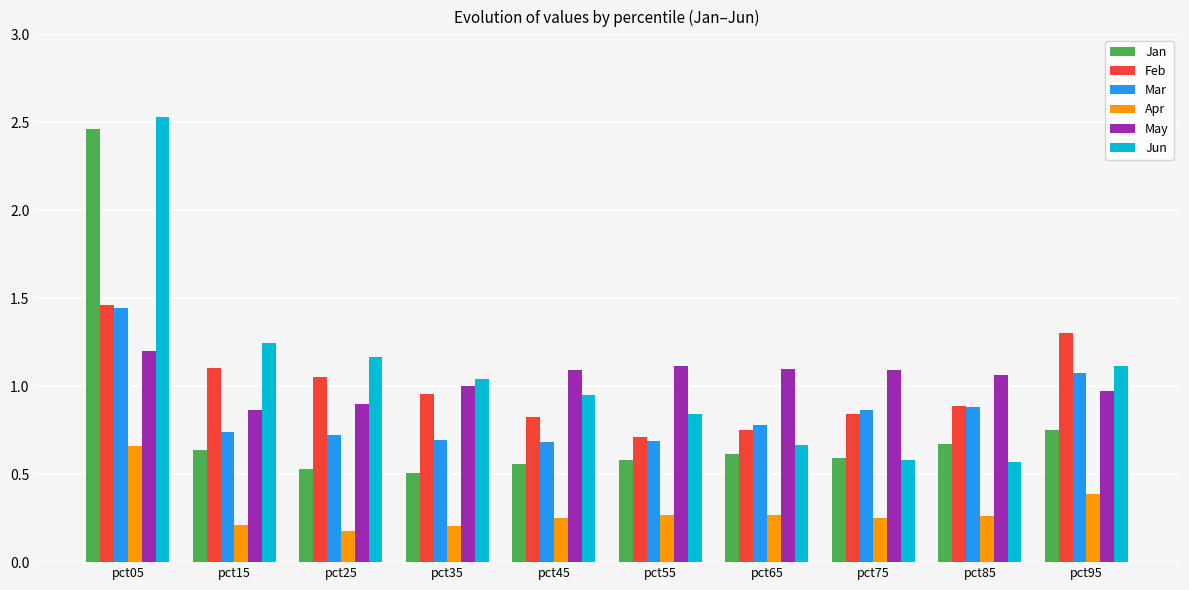

What are all the series names shown in the legend?

Jan, Feb, Mar, Apr, May, Jun